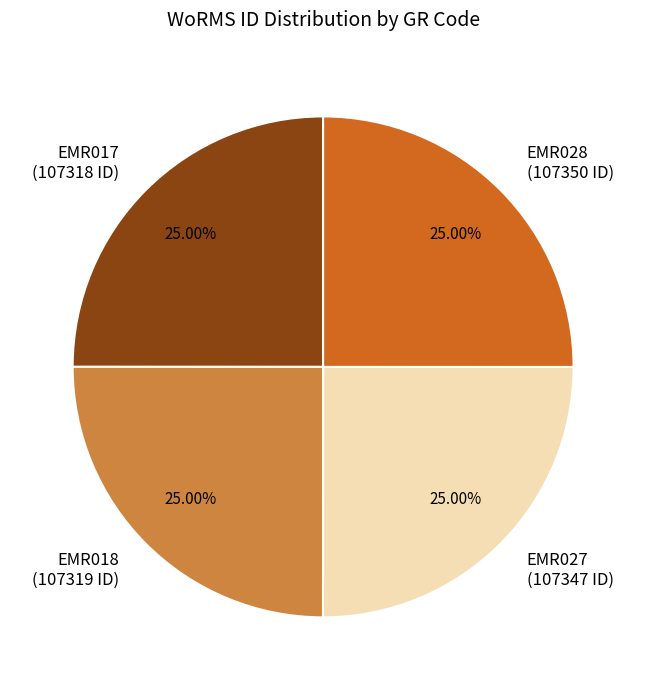

The EMR028 slice represents 32% of the pie. True or false?

False